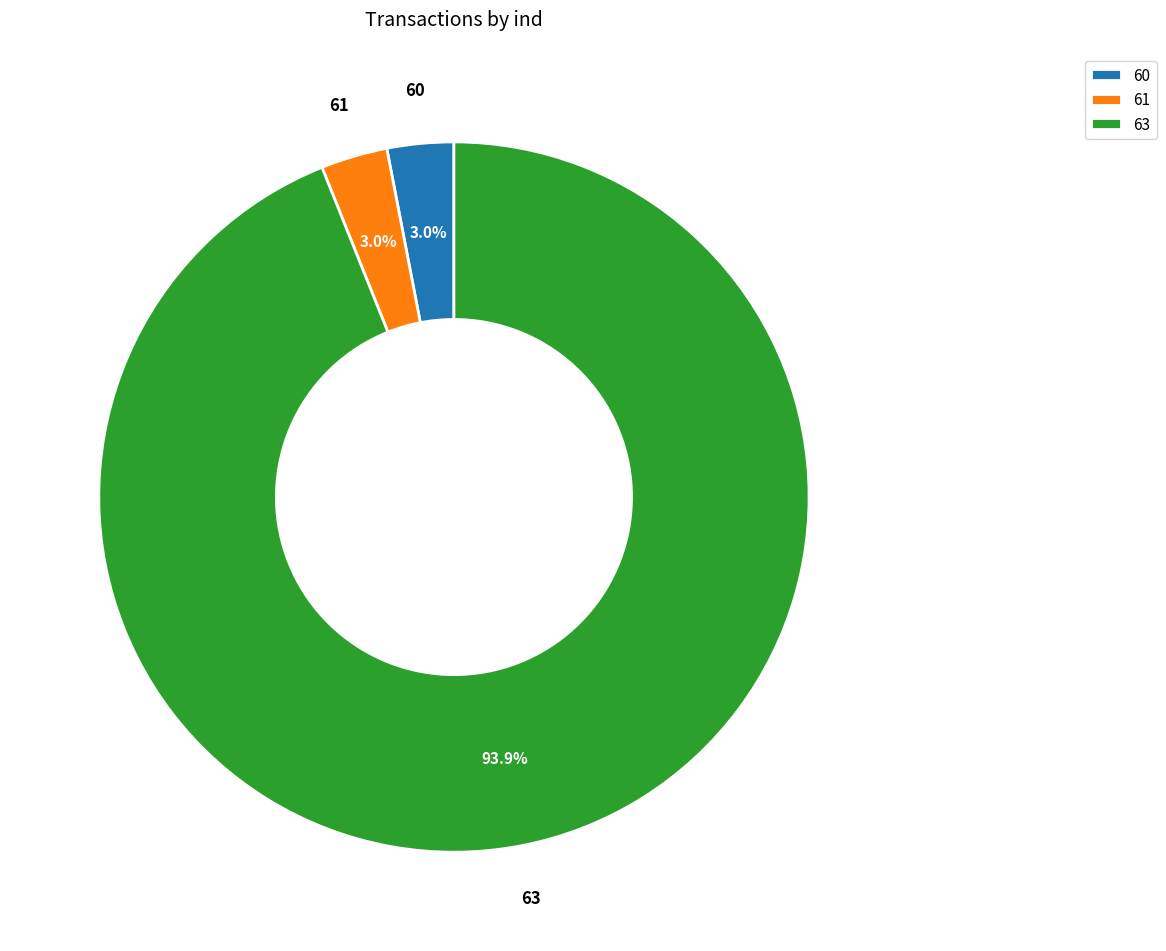

To the nearest percent, what is the difference between the largest and smallest slice percentages?

91%